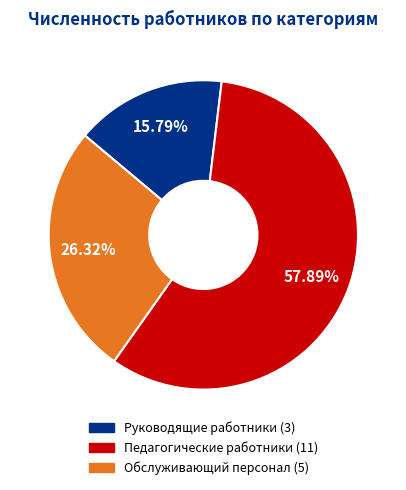

How many slices are in this pie chart?

3